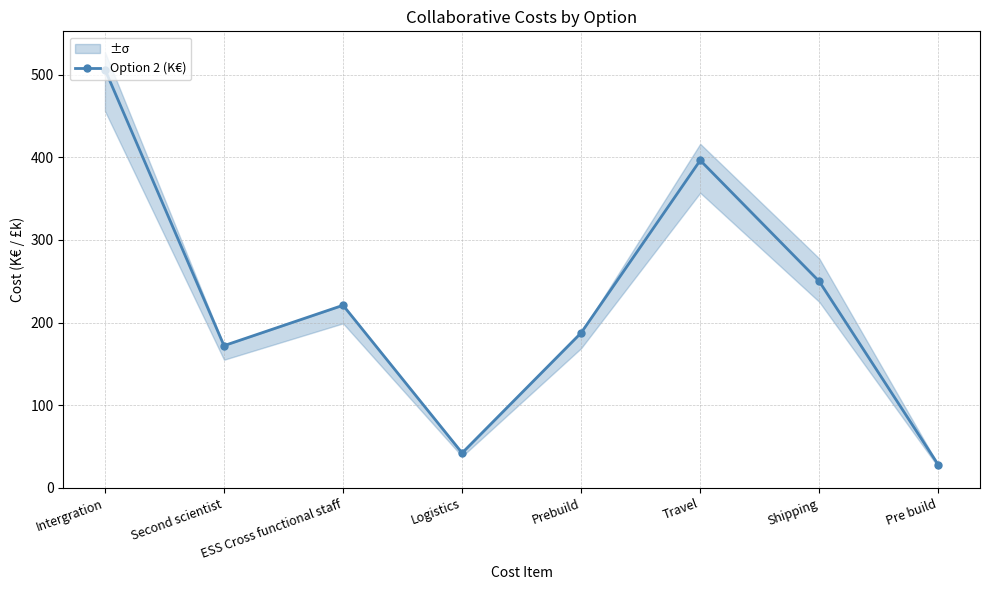

Read the value at Prebuild.

187.6